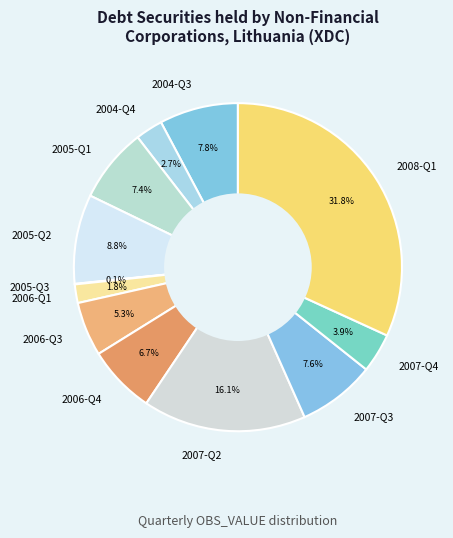

To the nearest percent, what is the average slice percentage?

8%